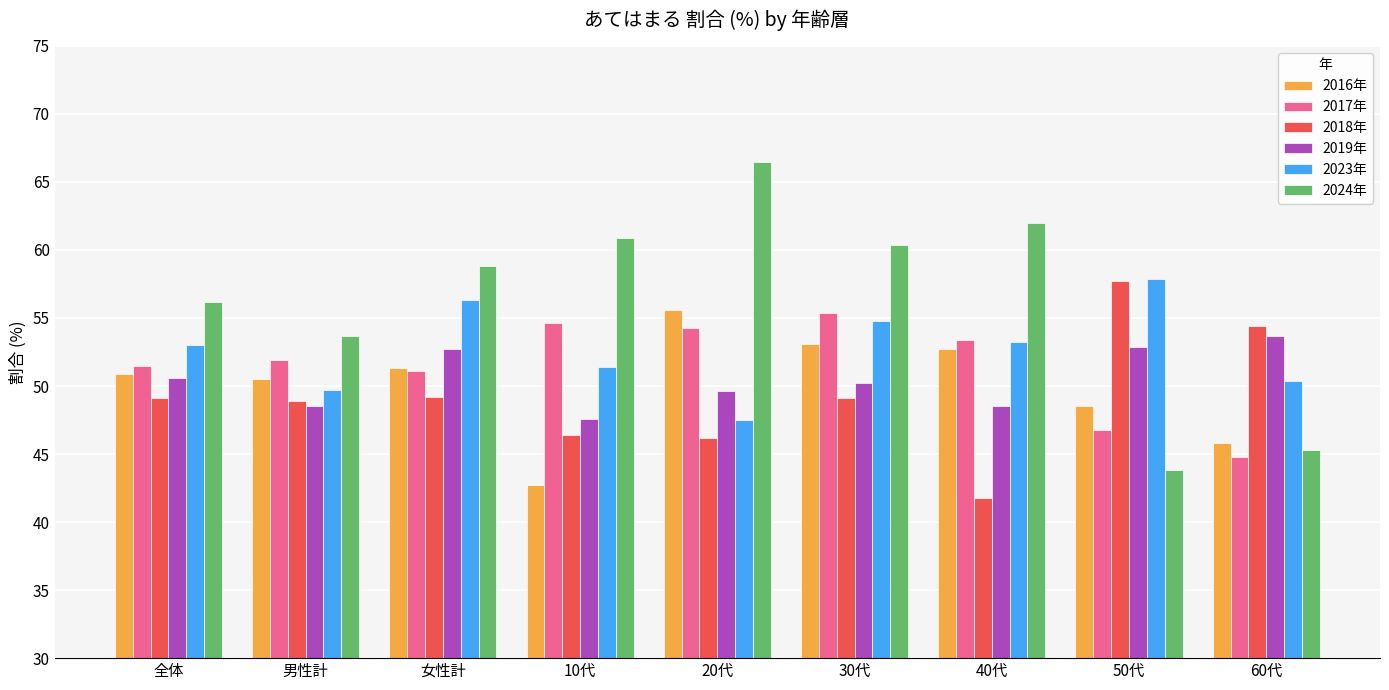

How many values in the 2019年 series are below 50?

4